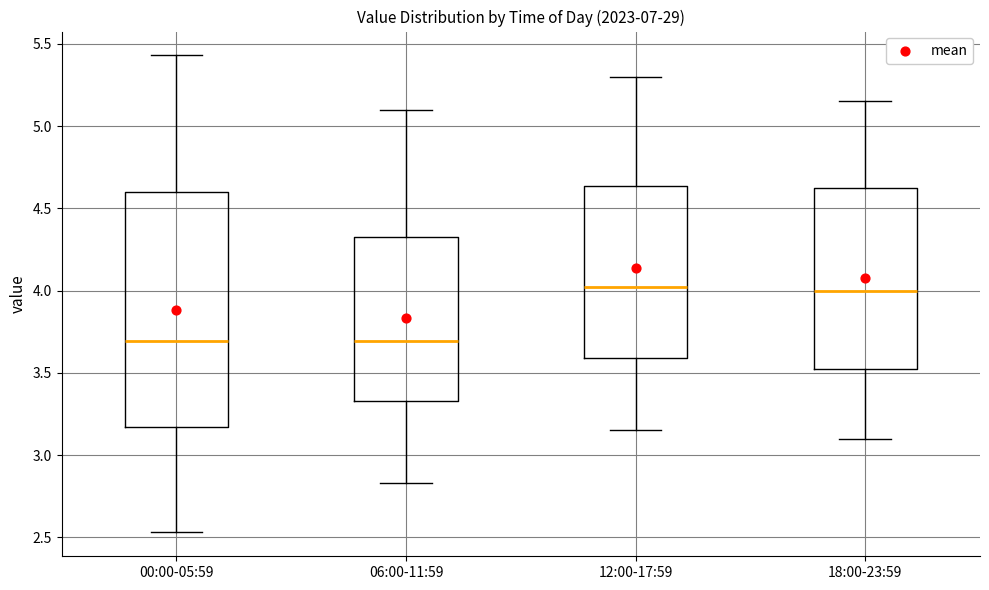

Which box is the tallest, from its lower edge to its upper edge?

00:00-05:59